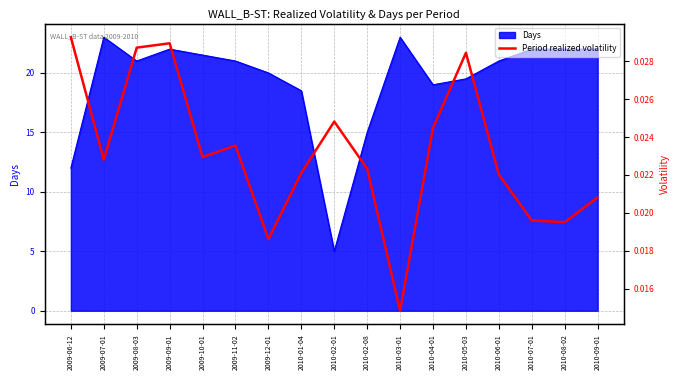

The value at 2010-08-02 is 0.0. True or false?

False